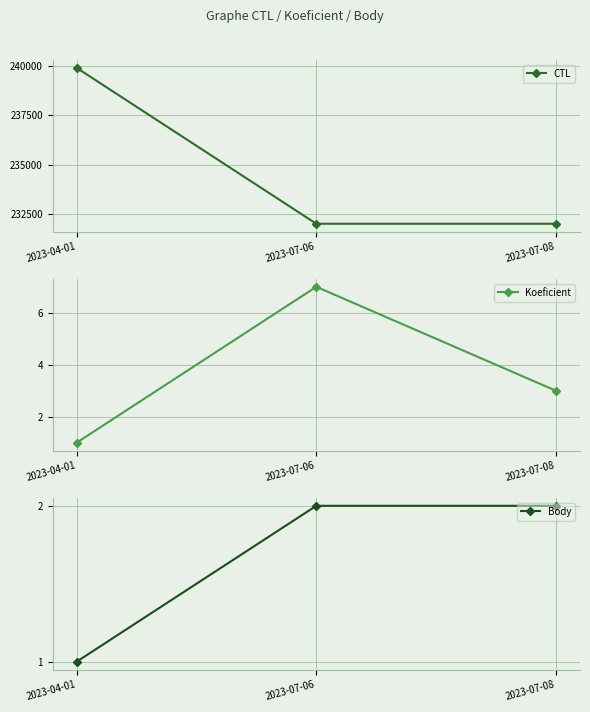

Reading left to right, transcribe all the data shown in this chart.

CTL: 239901	232006	232007
Koeficient: 1	7	3
Body: 1	2	2